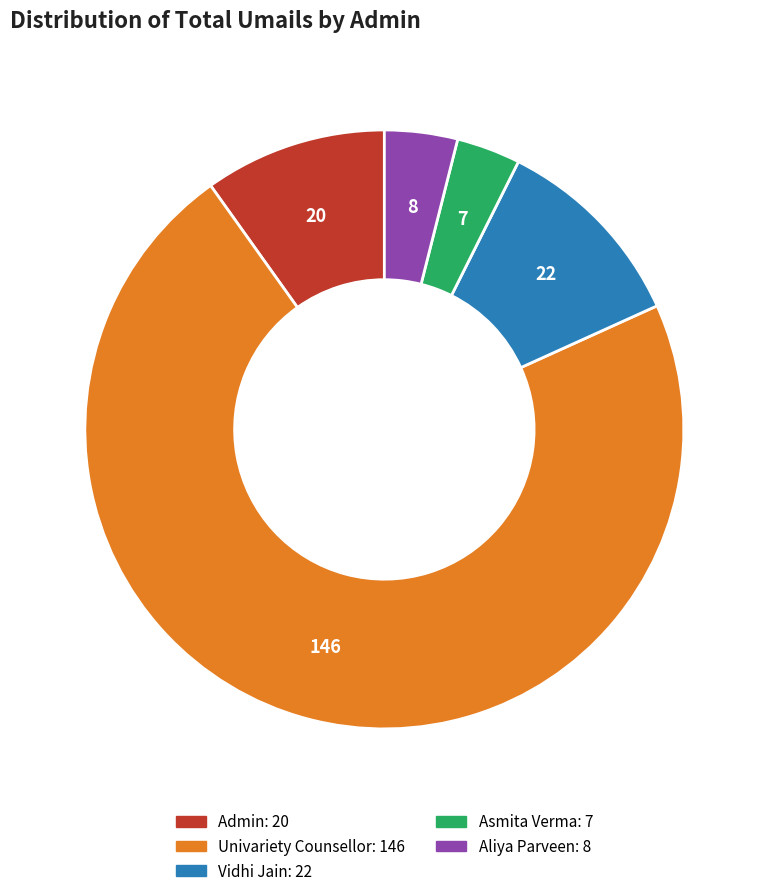

Is the sum of Vidhi Jain and Aliya Parveen greater than half?

No